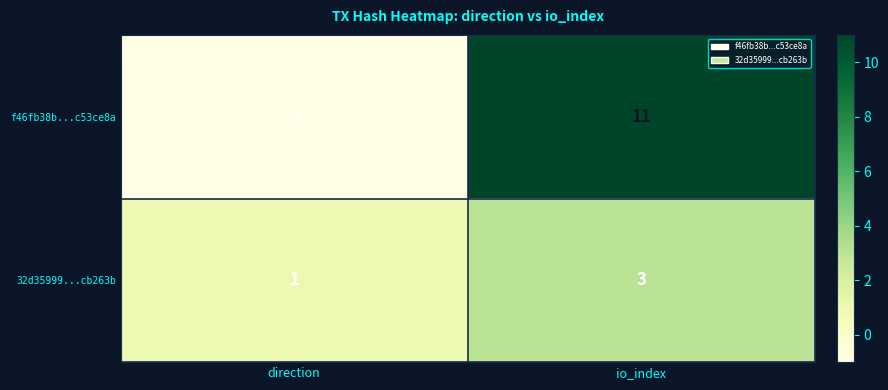

Reading left to right, extract all data points from this chart.

f46fb38b...c53ce8a: direction=-1	io_index=11
32d35999...cb263b: direction=1	io_index=3